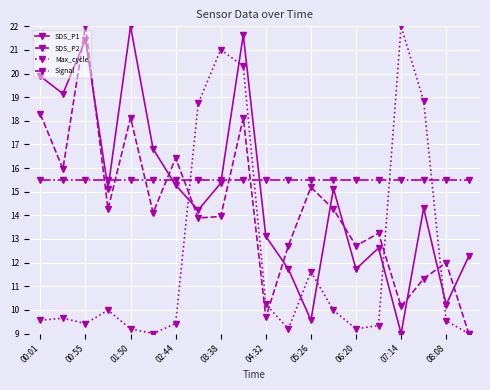

What is the maximum value shown in the chart?

22.0